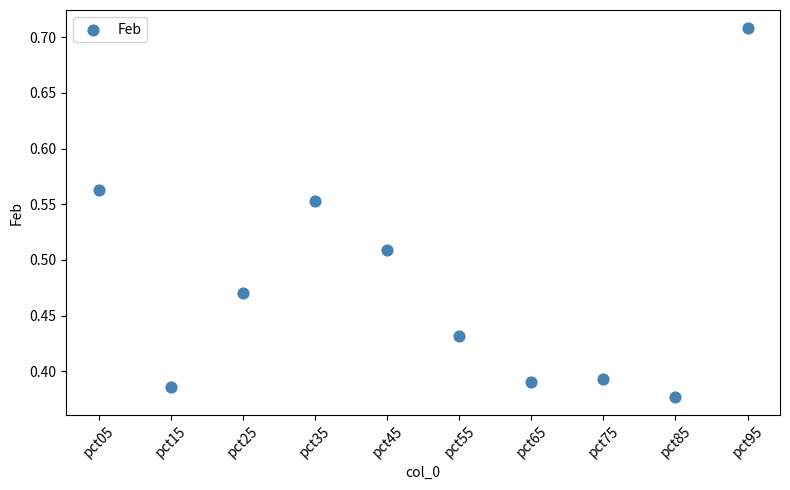

What is the range of Y values (max minus min)?

0.3